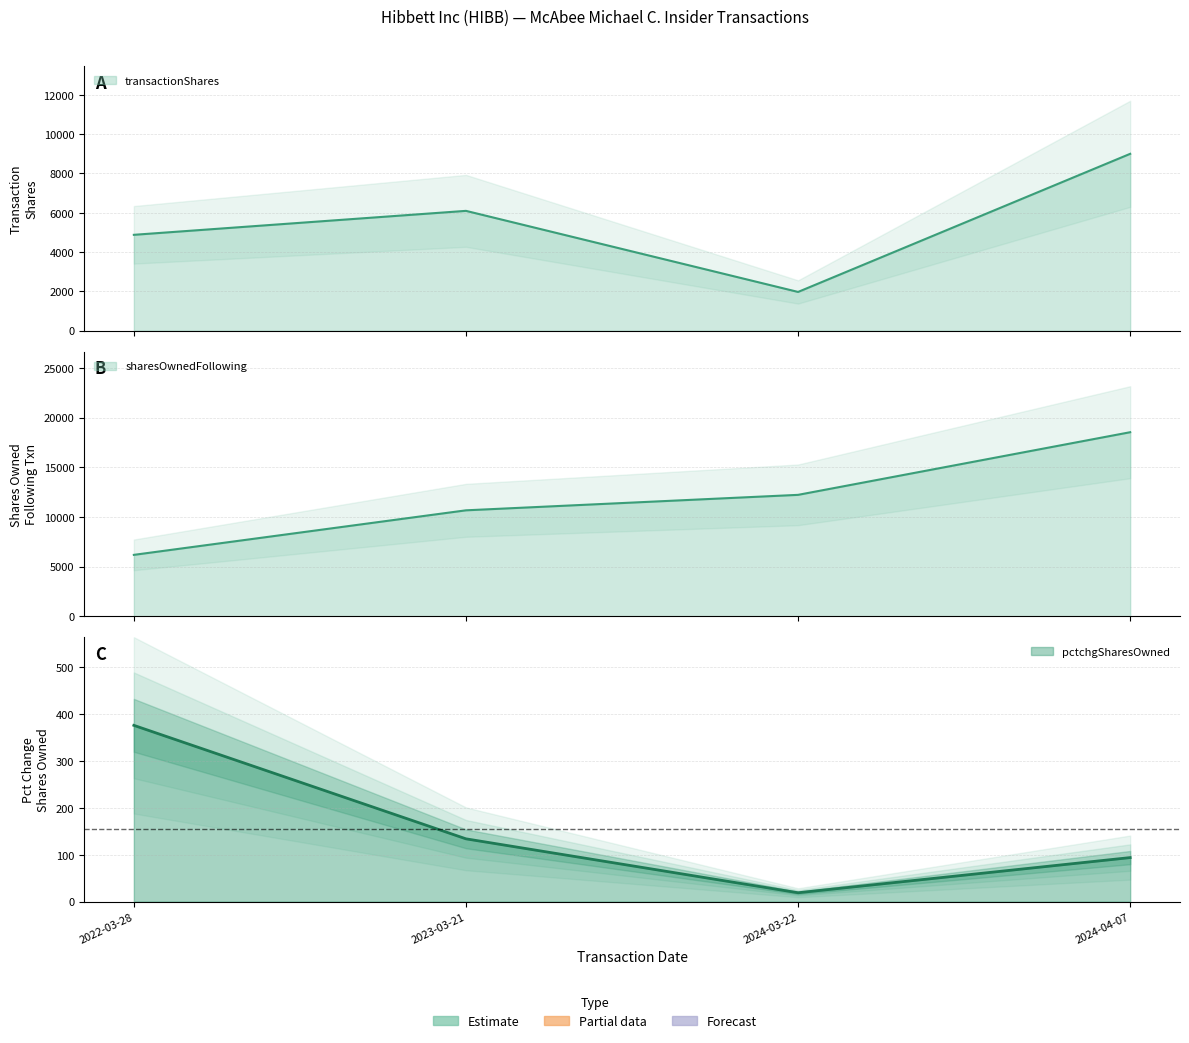

How many data points in pctchgSharesOwned are above 134?

1